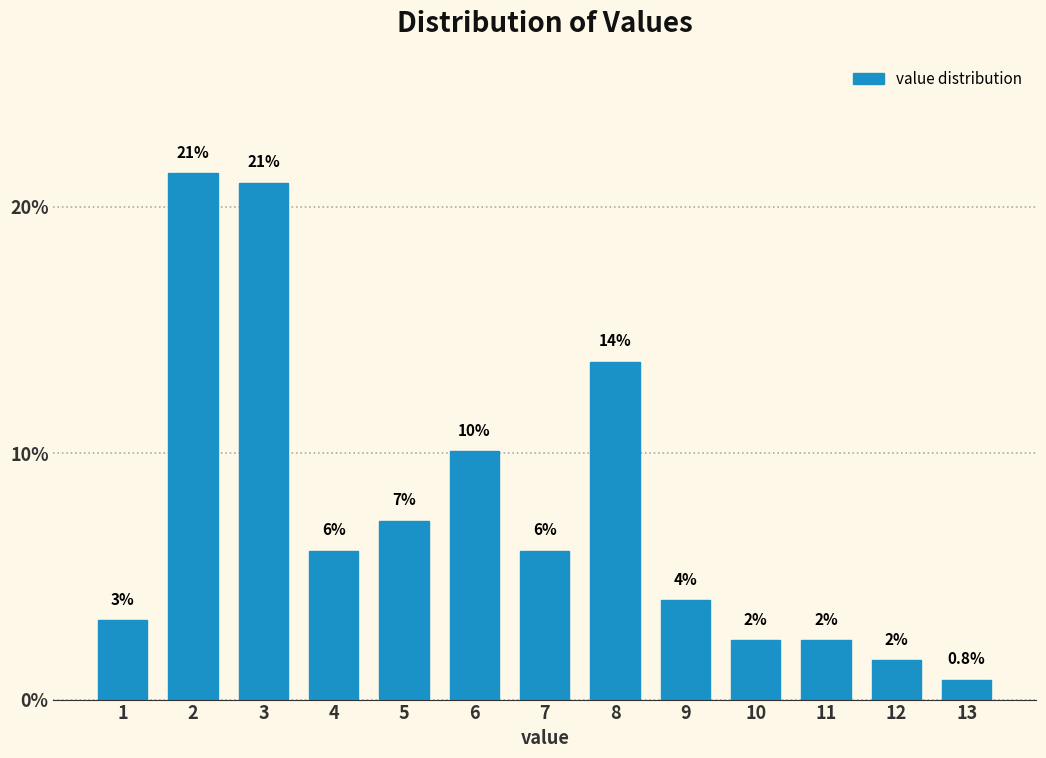

Does the chart contain any negative values?

No